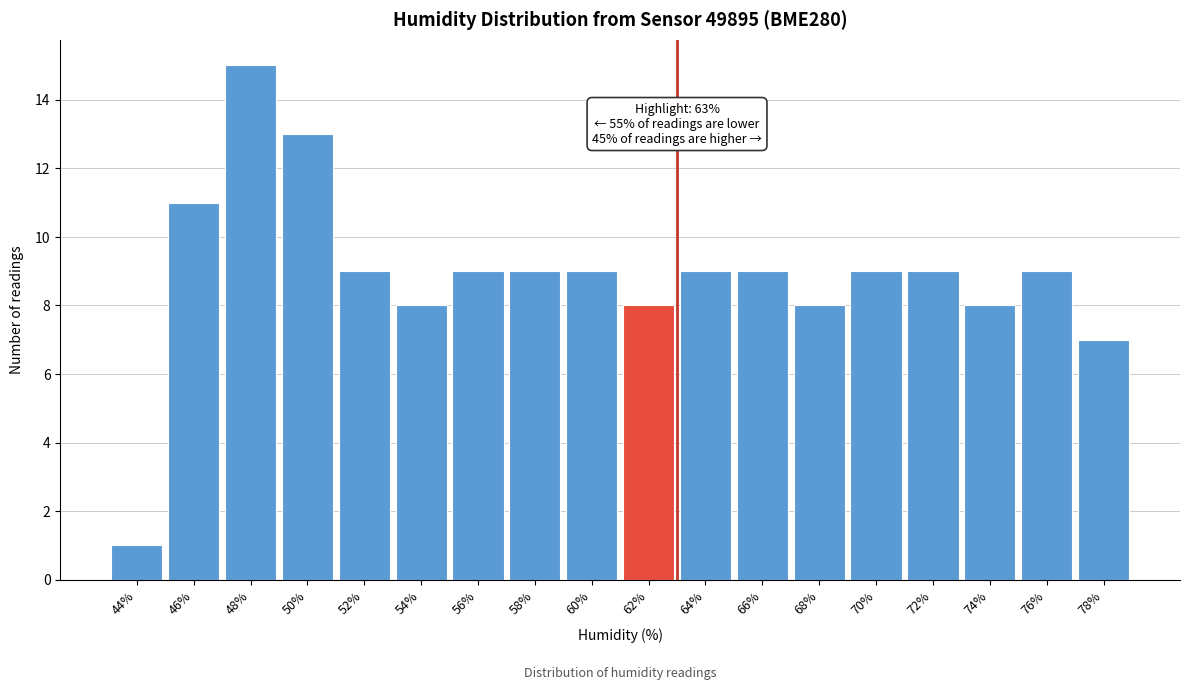

Reading left to right, what are all the values shown in this chart?

44%=1	46%=11	48%=15	50%=13	52%=9	54%=8	56%=9	58%=9	60%=9	62%=8	64%=9	66%=9	68%=8	70%=9	72%=9	74%=8	76%=9	78%=7